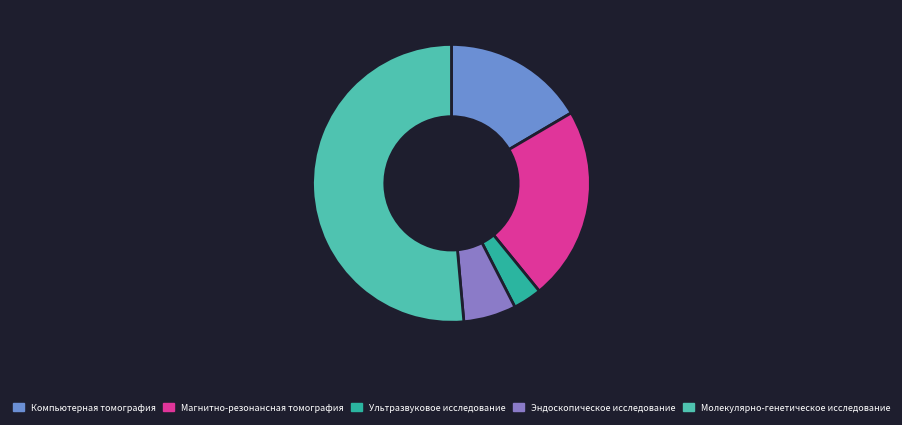

What percentage is the Молекулярно-генетическое исследование slice, to the nearest percent?

51%